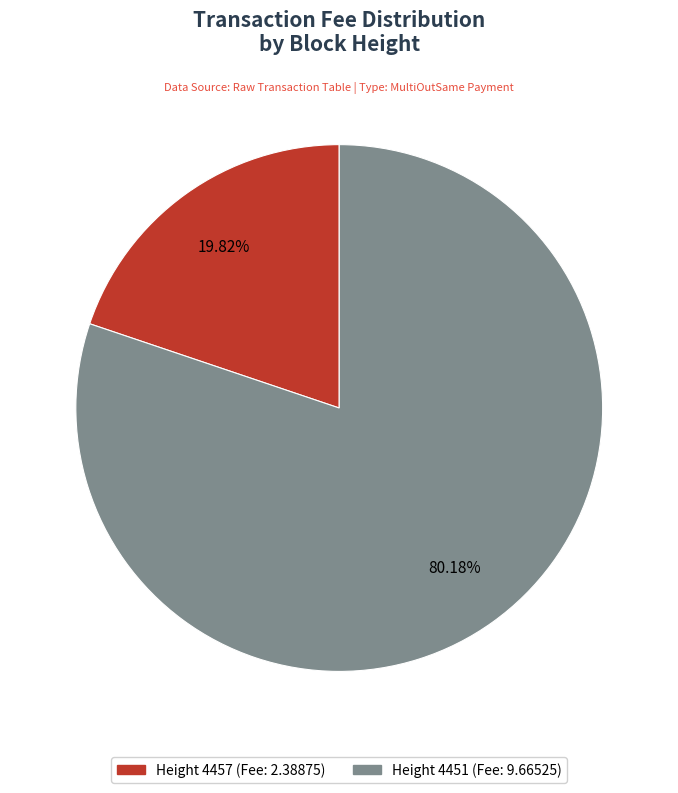

Is there a majority slice in this chart?

Yes